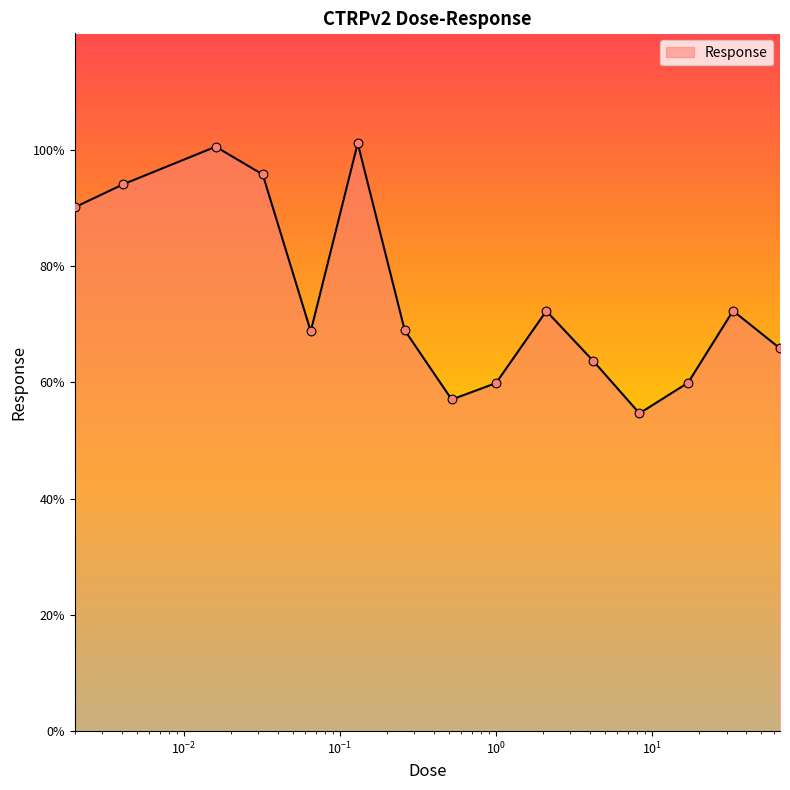

What is the maximum value shown in the chart?

101.1